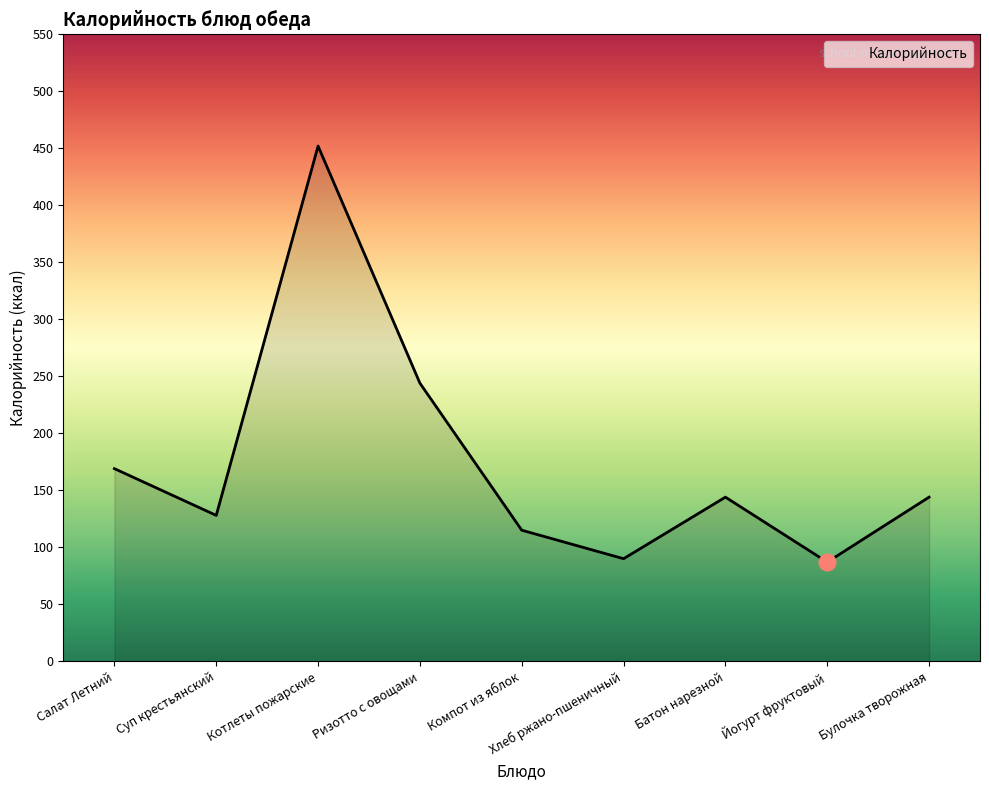

The chart shows a value of 191 at Компот из яблок. True or false?

False